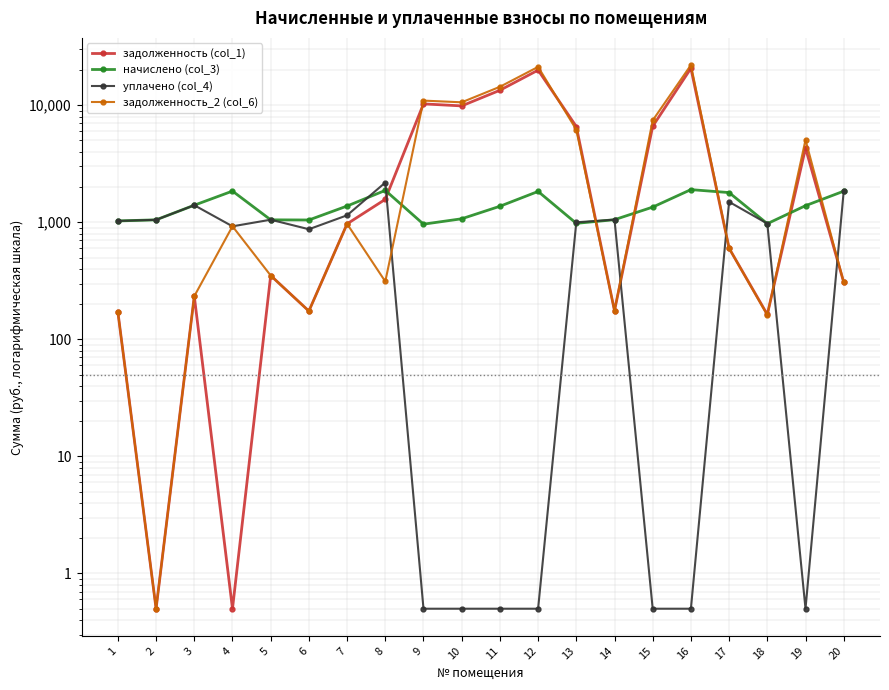

Where does the задолженность (col_1) series first go above 969?

7